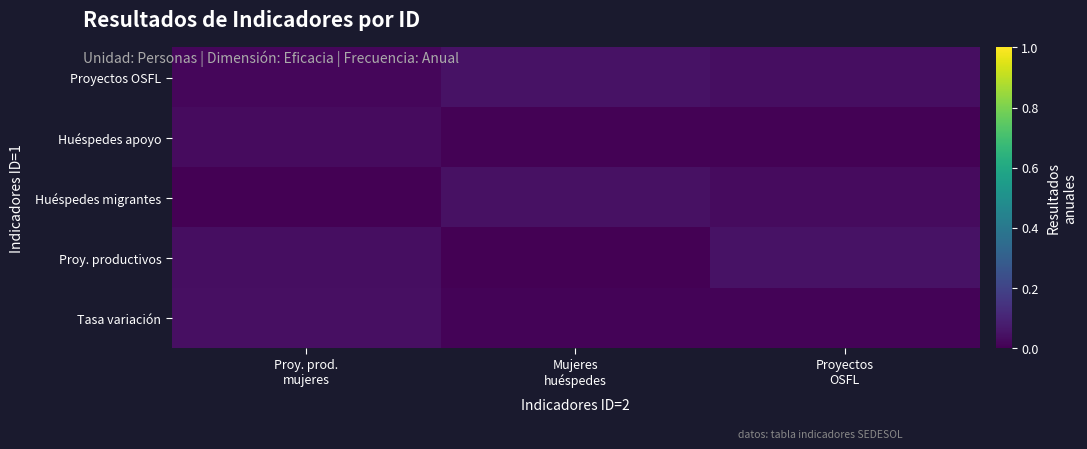

Reading left to right, list all the values displayed in this chart.

Proyectos OSFL: Proy. prod.
mujeres=0.0	Mujeres
huéspedes=0.0	Proyectos
OSFL=0.0
Huéspedes apoyo: Proy. prod.
mujeres=0.0	Mujeres
huéspedes=0.0	Proyectos
OSFL=0.0
Huéspedes migrantes: Proy. prod.
mujeres=0.0	Mujeres
huéspedes=0.0	Proyectos
OSFL=0.0
Proy. productivos: Proy. prod.
mujeres=0.0	Mujeres
huéspedes=0.0	Proyectos
OSFL=0.0
Tasa variación: Proy. prod.
mujeres=0.0	Mujeres
huéspedes=0.0	Proyectos
OSFL=0.0